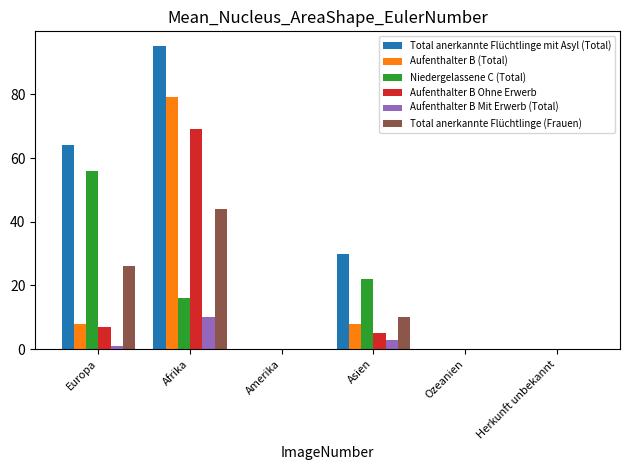

Which series has the largest total across all categories?

Total anerkannte Flüchtlinge mit Asyl (Total)